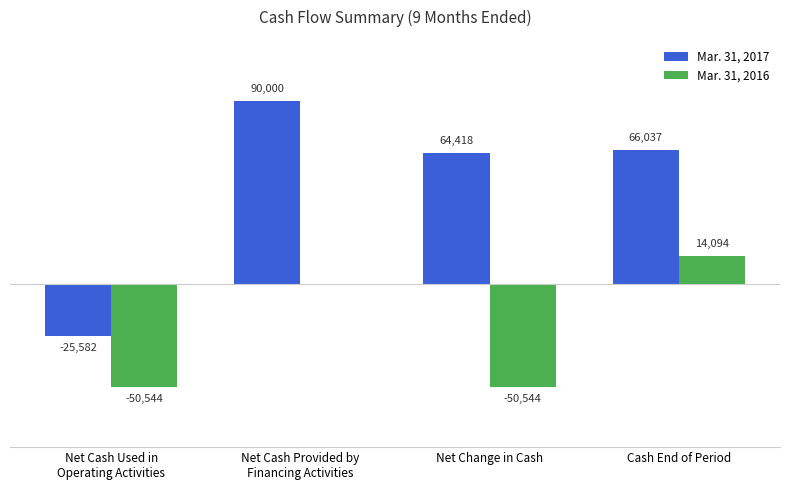

Is the value of Mar. 31, 2017 at Net Change in Cash greater than the value of Mar. 31, 2016 at Cash End of Period?

Yes